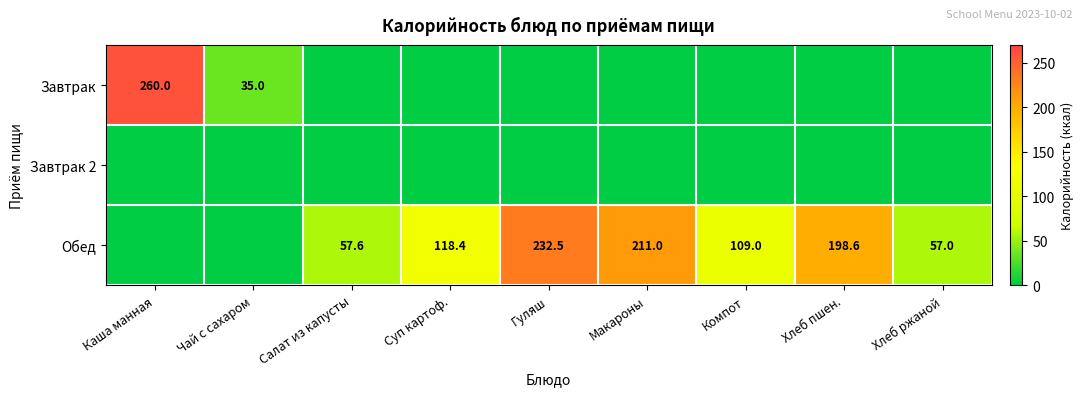

The Обед series shows 47.6 at Суп картоф.. True or false?

False